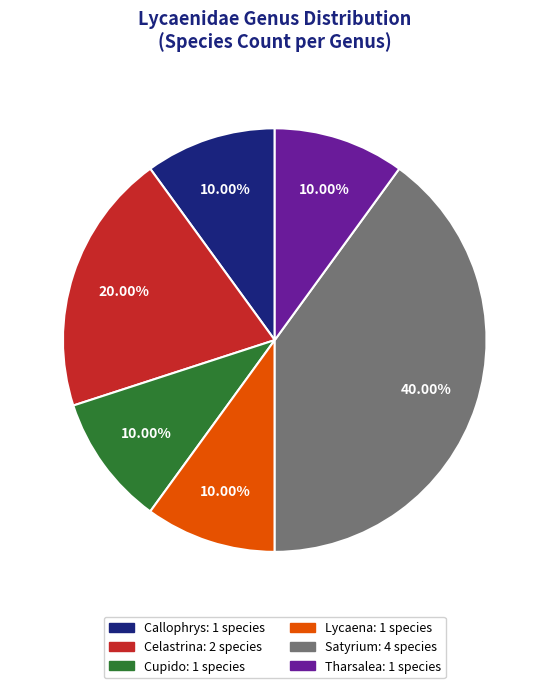

How many slices are in this pie chart?

6